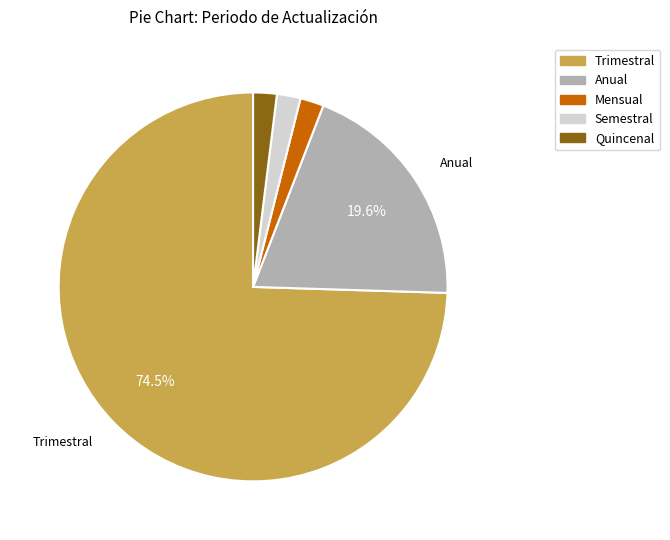

Which category has the biggest portion of the pie?

Trimestral